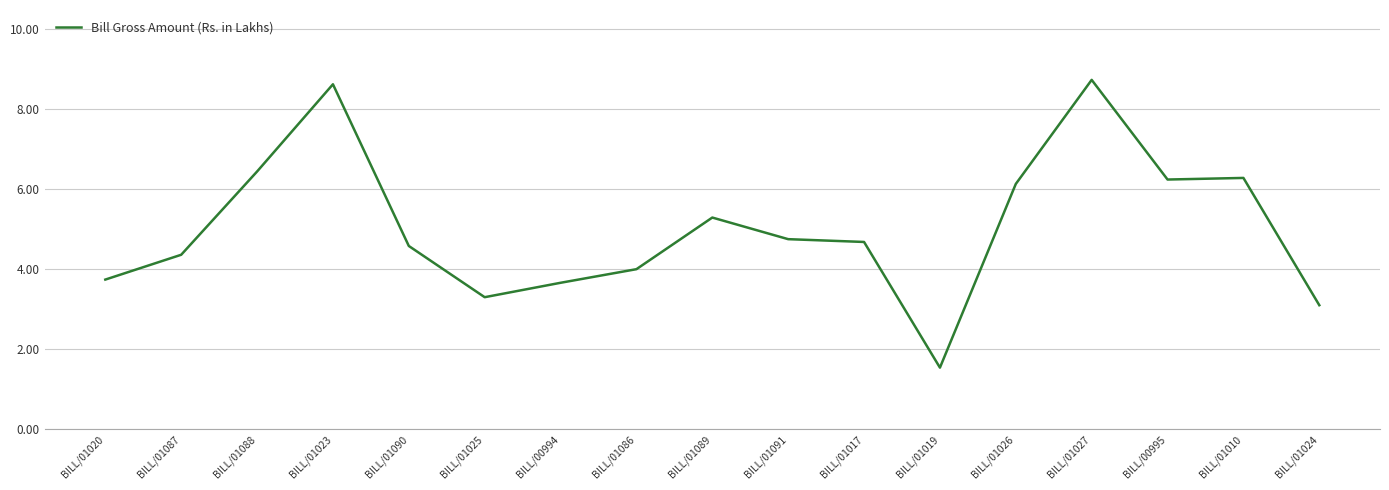

What position from the right is BILL/01010?

2